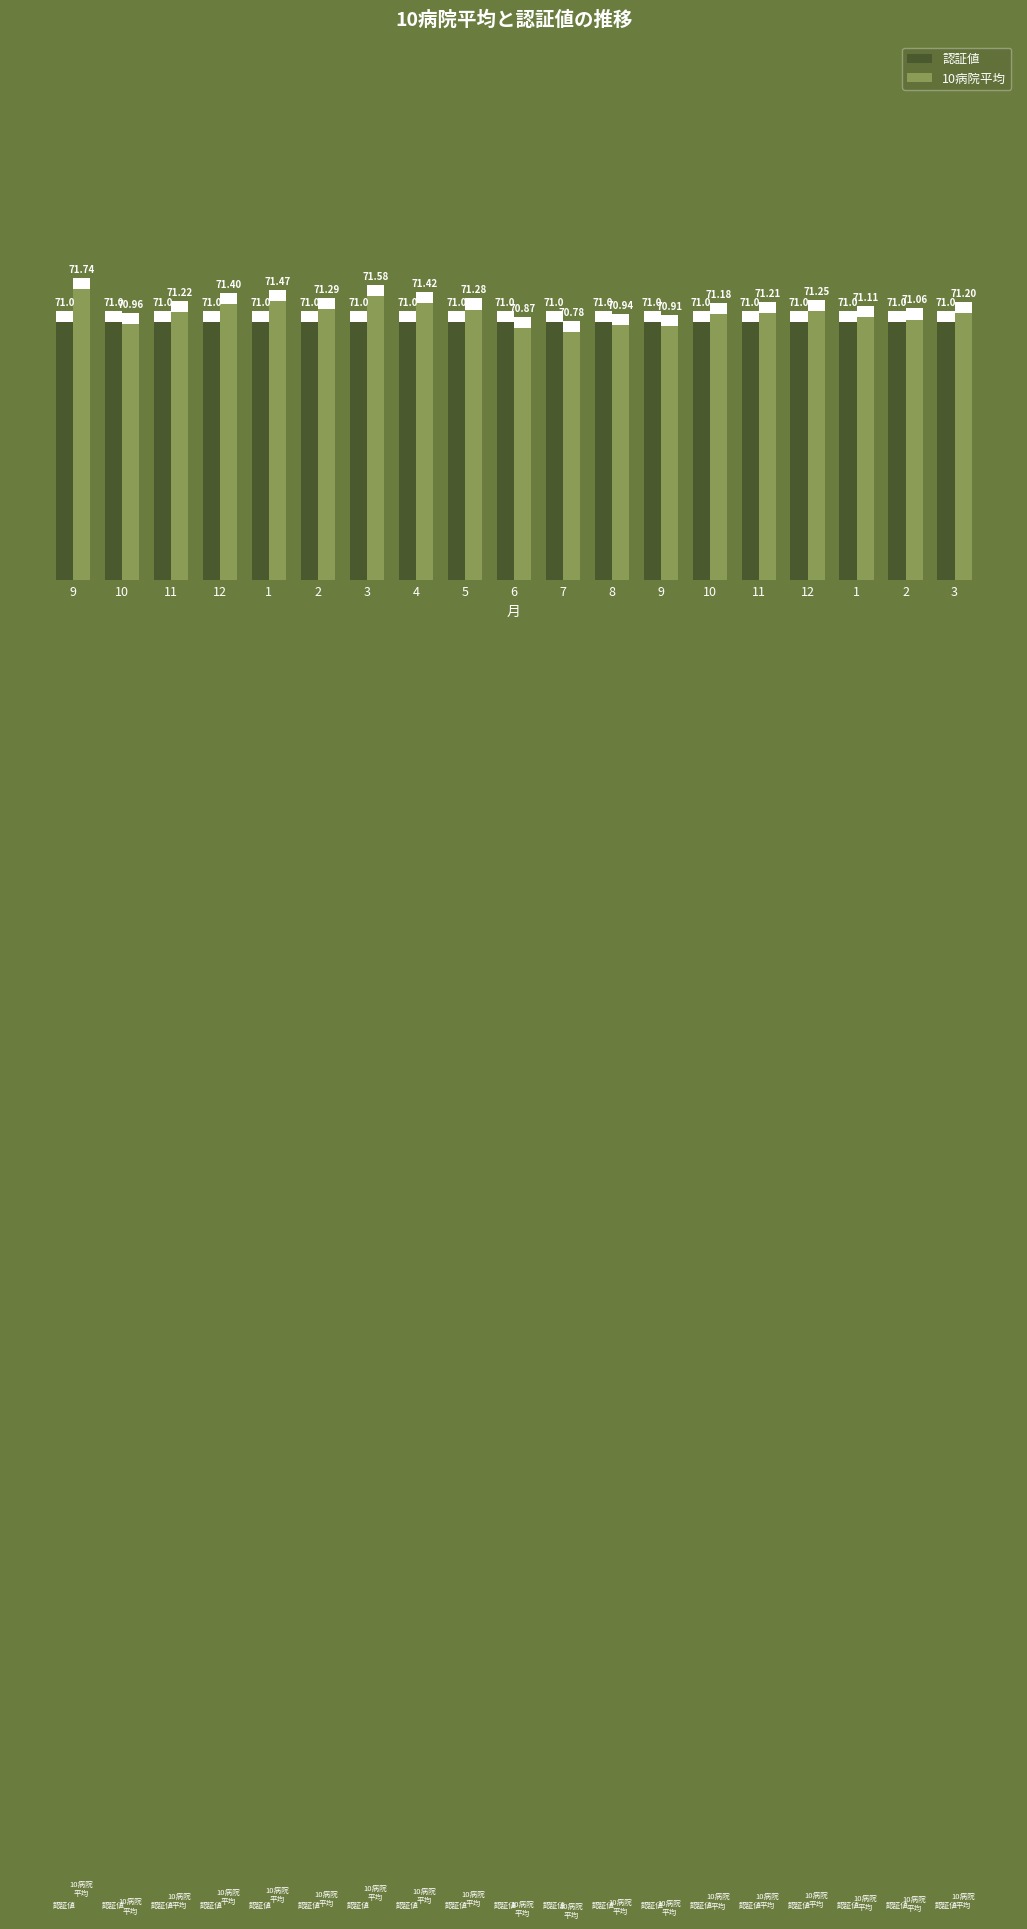

The 10病院平均 series shows 120.2 at 10. True or false?

False